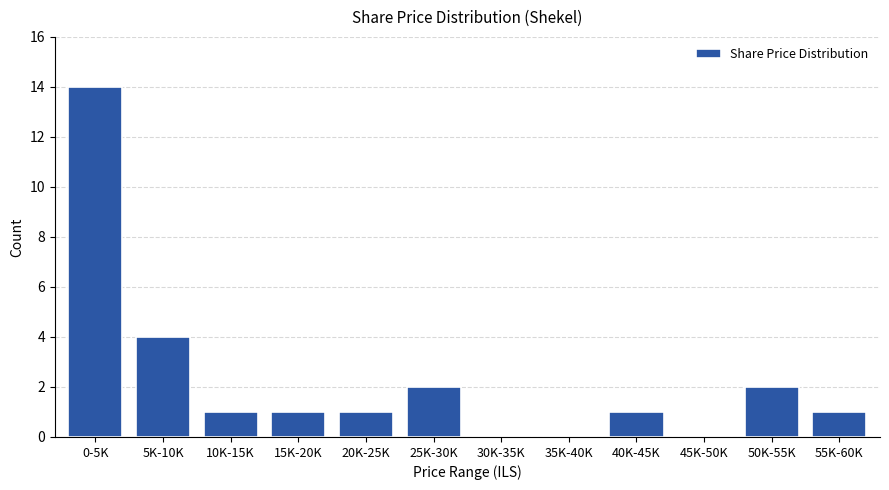

Reading right to left, what are all the values shown in this chart?

55K-60K=1	50K-55K=2	45K-50K=0	40K-45K=1	35K-40K=0	30K-35K=0	25K-30K=2	20K-25K=1	15K-20K=1	10K-15K=1	5K-10K=4	0-5K=14